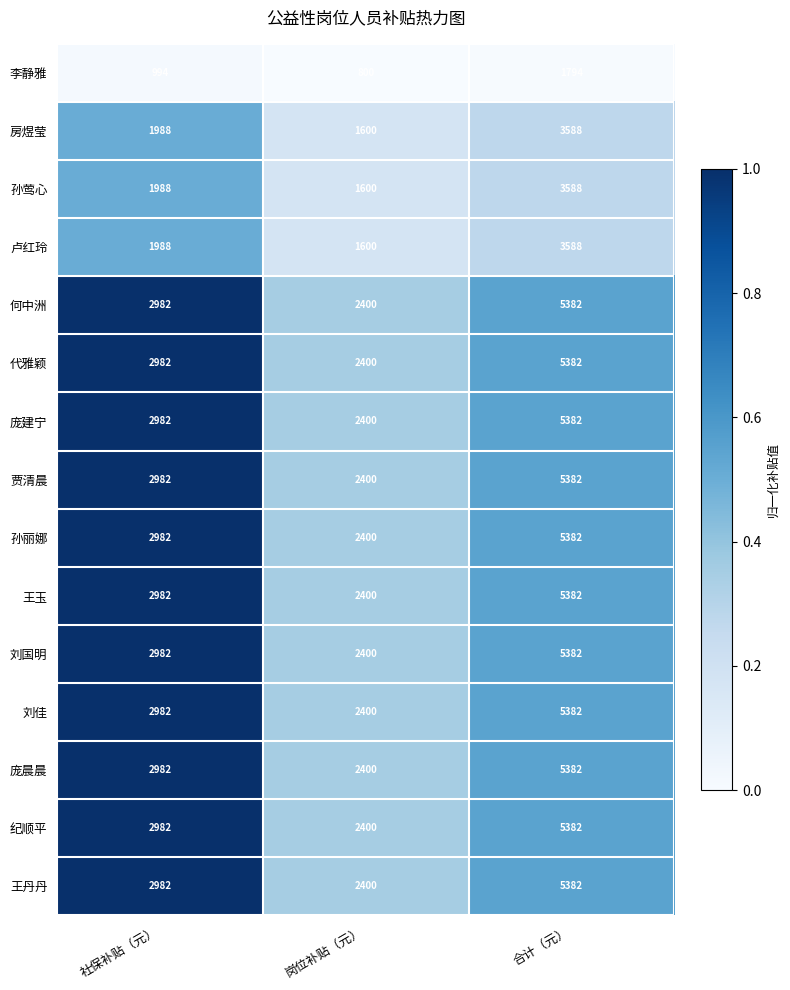

True or false: 孙莺心 has a value of 3588 at 合计（元）.

True